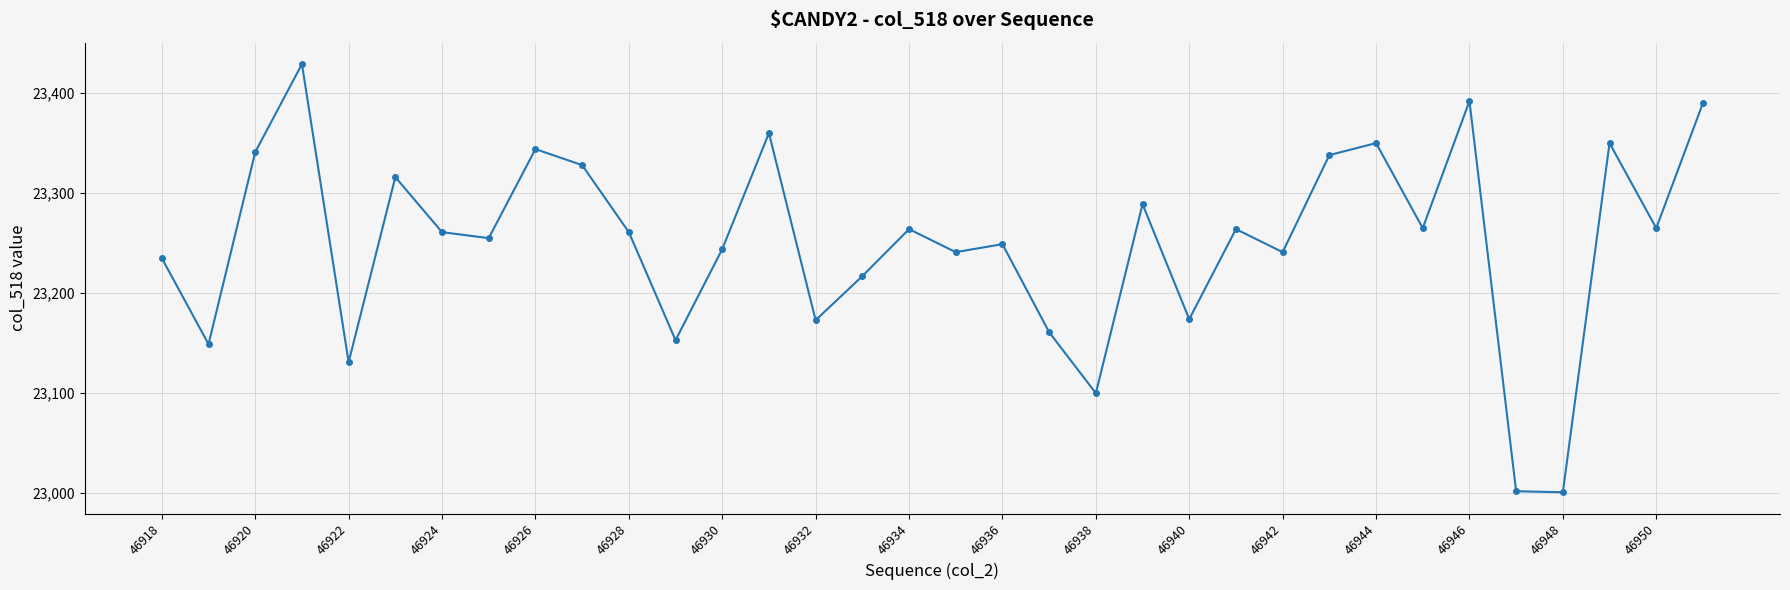

What is the difference between the second highest and minimum values?

391